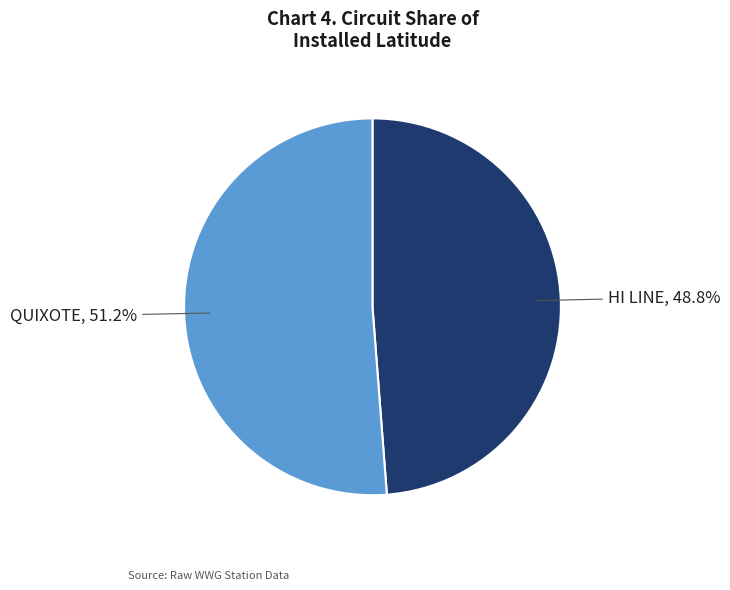

Is there any slice that represents more than half of the pie?

Yes